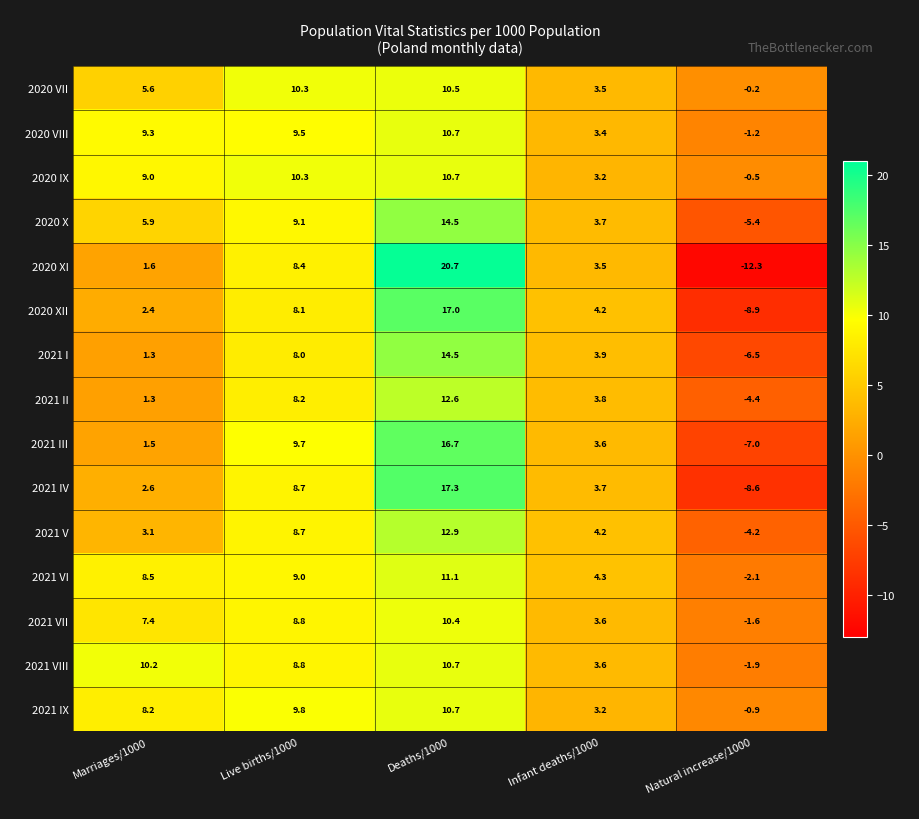

The 2020 VIII series shows 7.3 at Deaths/1000. True or false?

False